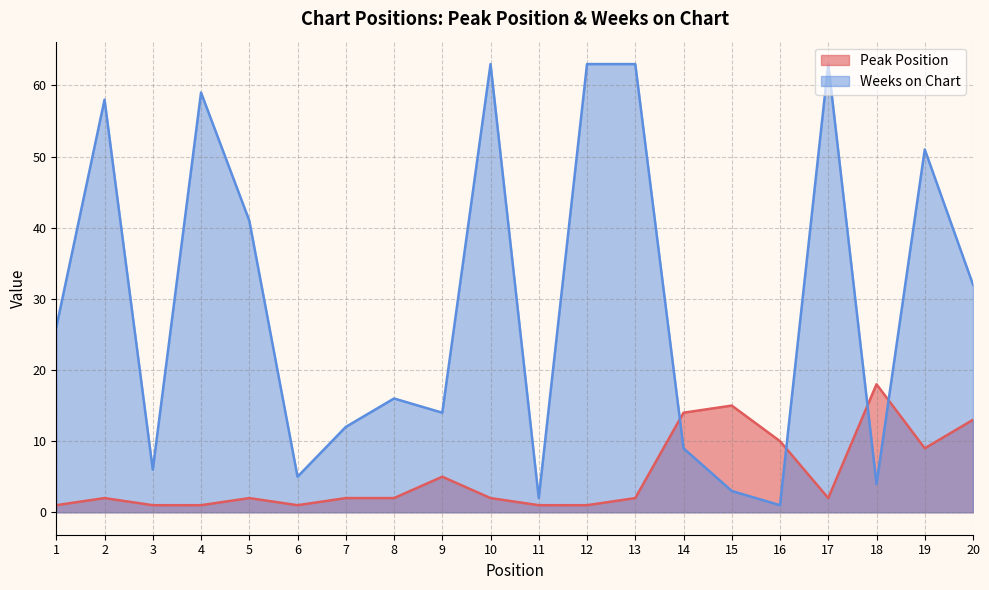

Is it true that Weeks on Chart equals 7 at 20?

False